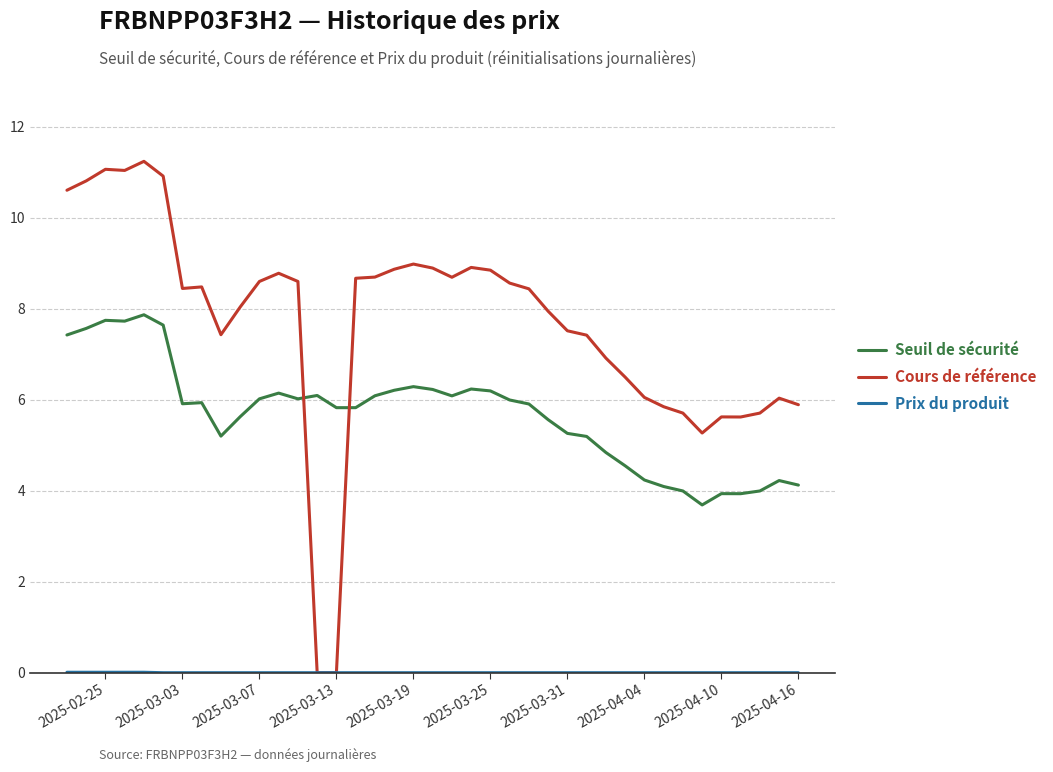

What are all the series names shown in the legend?

Seuil de sécurité, Cours de référence, Prix du produit